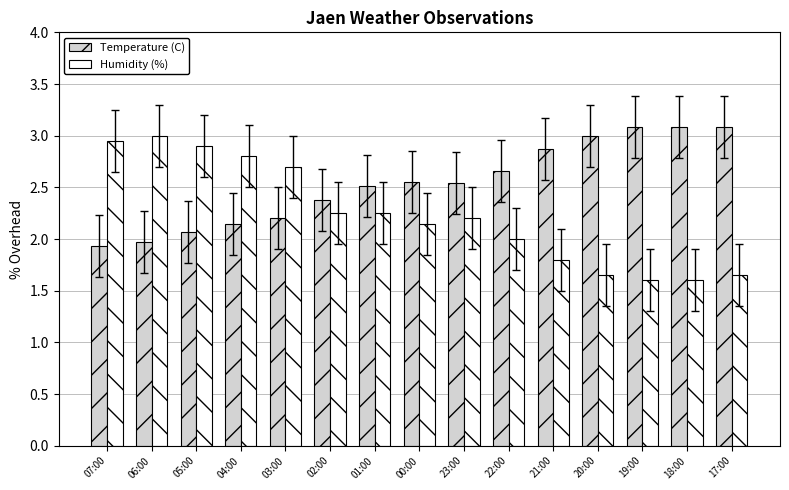

The Humidity (%) series shows 2.2 at 01:00. True or false?

True